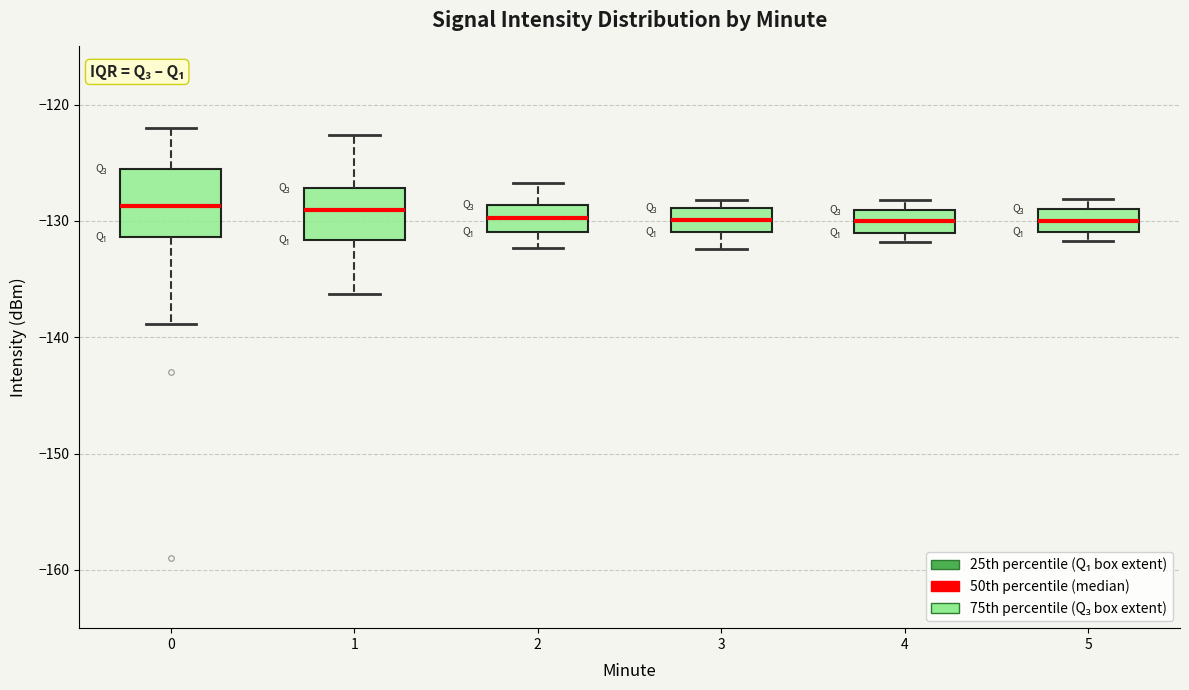

Reading left to right, transcribe this box plot: for each box, give where its median line is, the range the box spans, and where its two whiskers end, as read against the y-axis. The values are not printed on the chart, so give them approximately, as read against the axis.

0: median -129, box -131 to -126, whiskers -139 to -122
1: median -129, box -132 to -127, whiskers -136 to -123
2: median -130, box -131 to -129, whiskers -132 to -127
3: median -130, box -131 to -129, whiskers -132 to -128
4: median -130, box -131 to -129, whiskers -132 to -128
5: median -130, box -131 to -129, whiskers -132 to -128